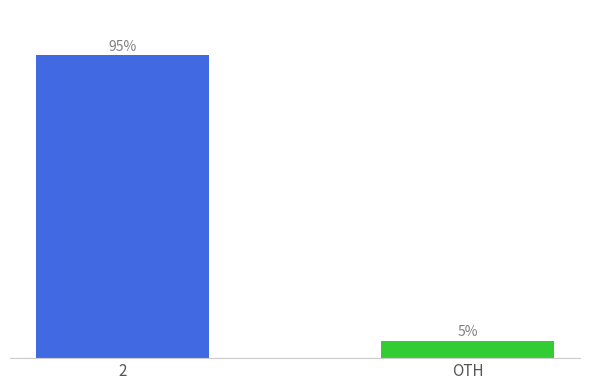

List the labels in order of value, smallest first.

OTH, 2